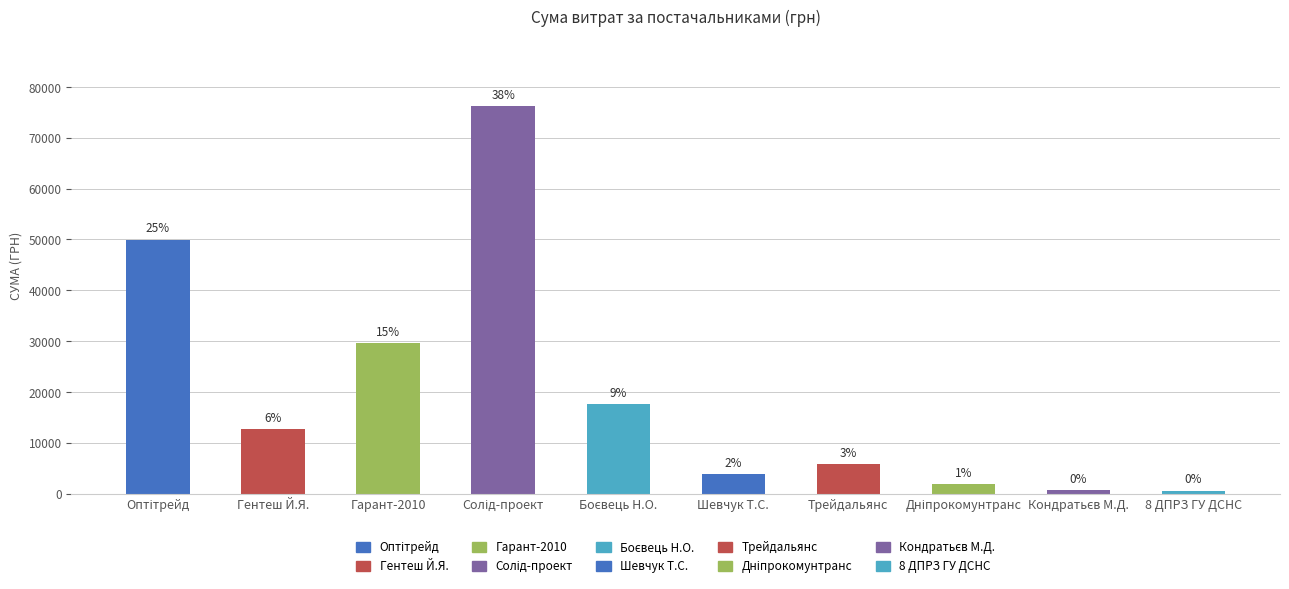

Are the bars horizontal?

No